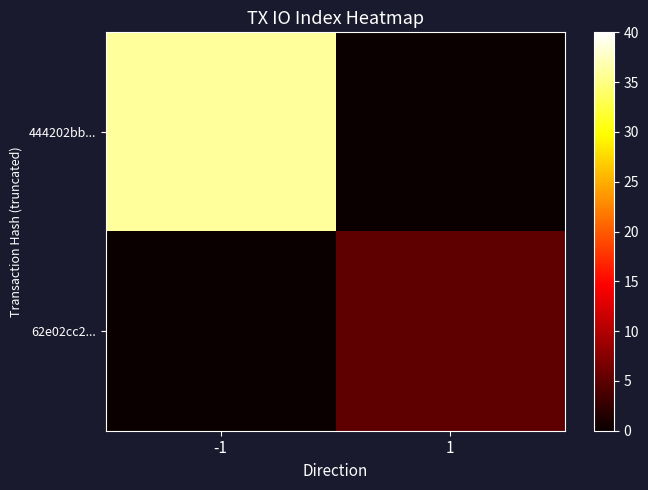

Which series has the largest total across all categories?

444202bb...